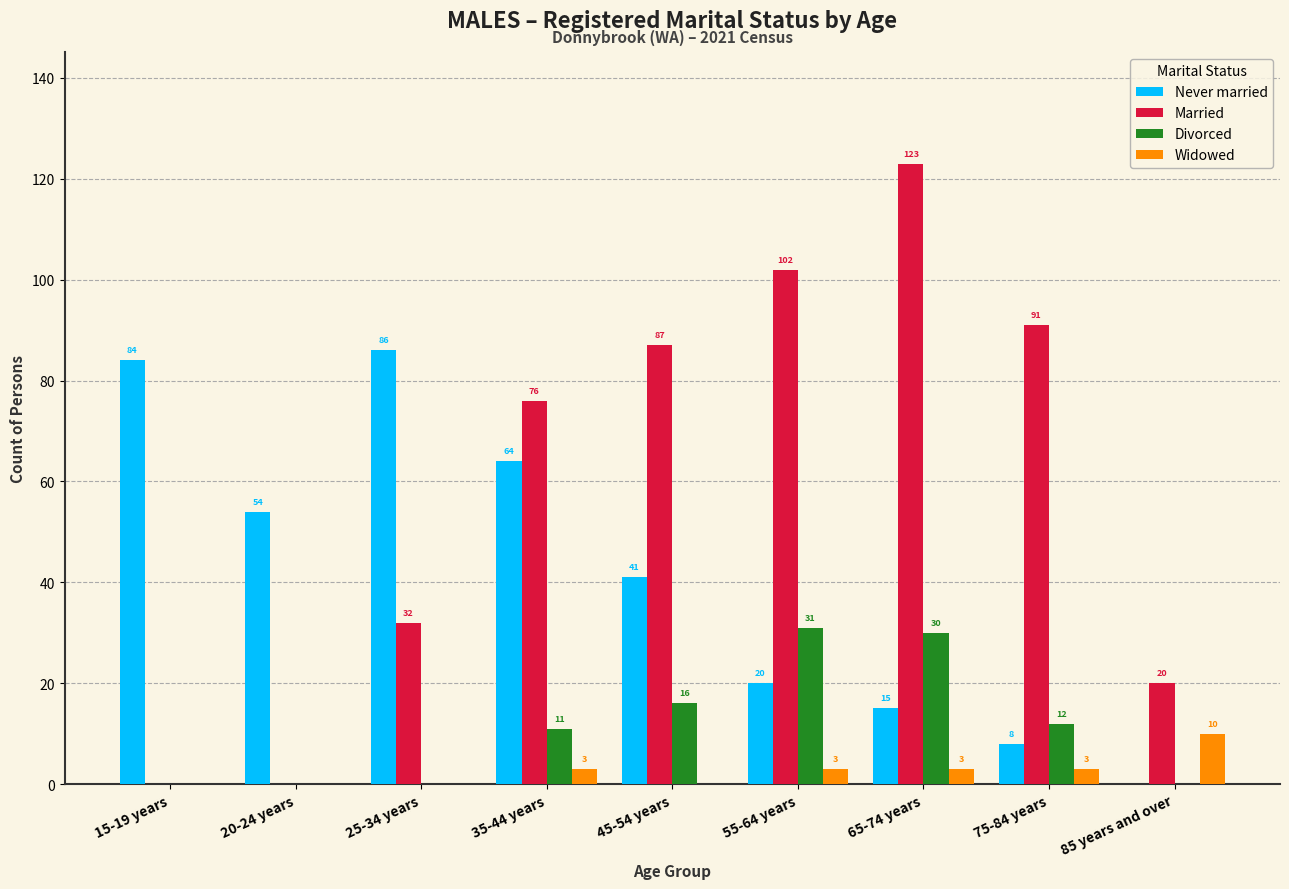

At which label does Divorced reach its peak?

55-64 years